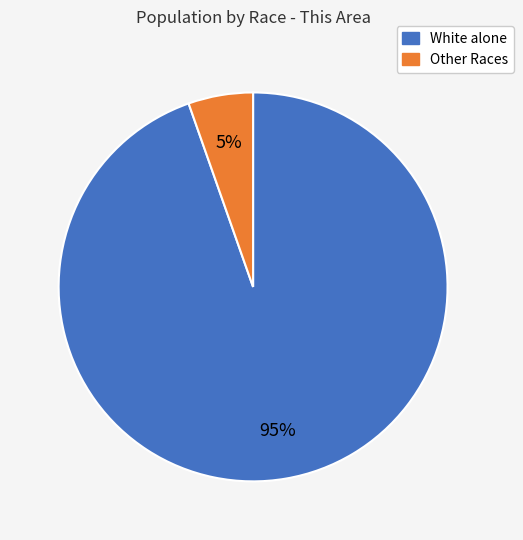

Is there a majority slice in this chart?

Yes